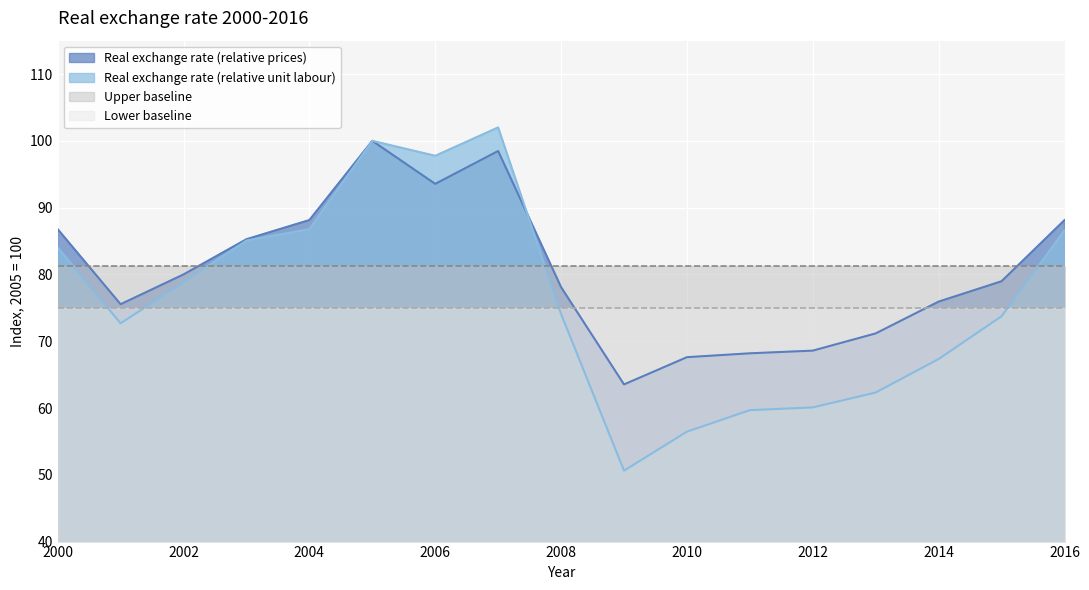

Is it true that Real exchange rate (relative prices) equals 88.1 at 2004?

True